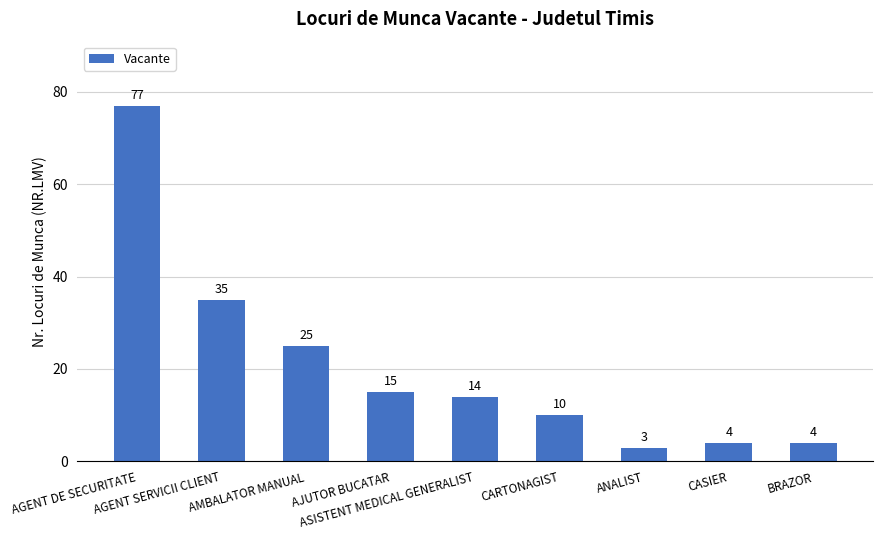

Between AGENT DE SECURITATE and CASIER, which is larger?

AGENT DE SECURITATE